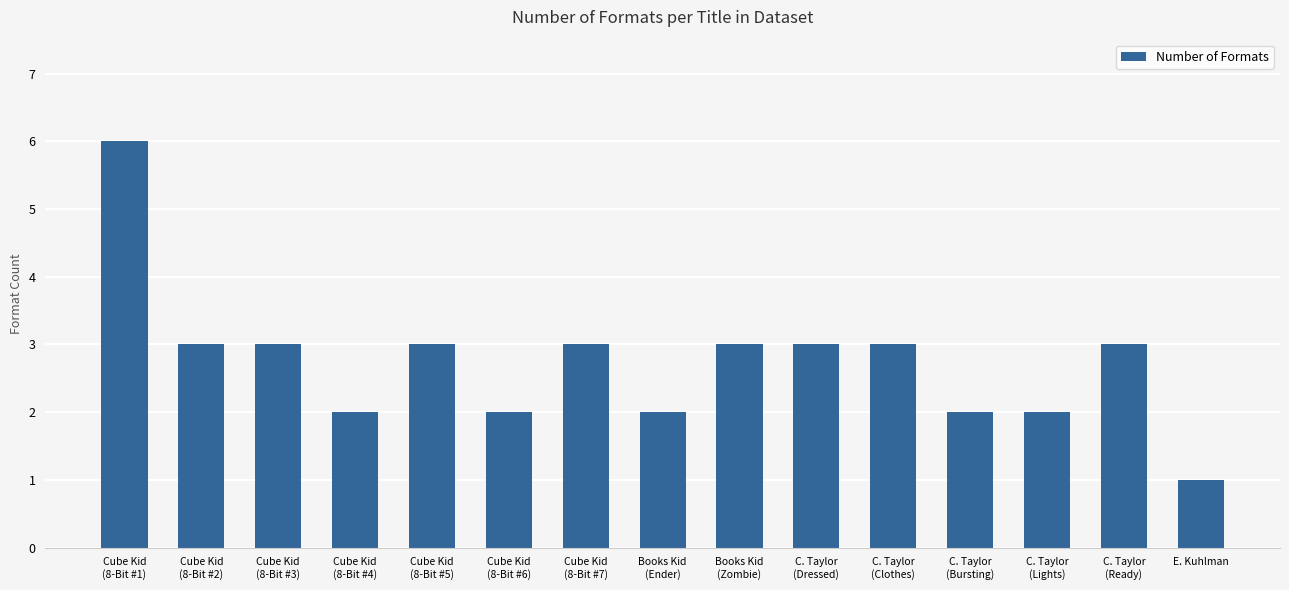

What position from the left is C. Taylor
(Clothes)?

11